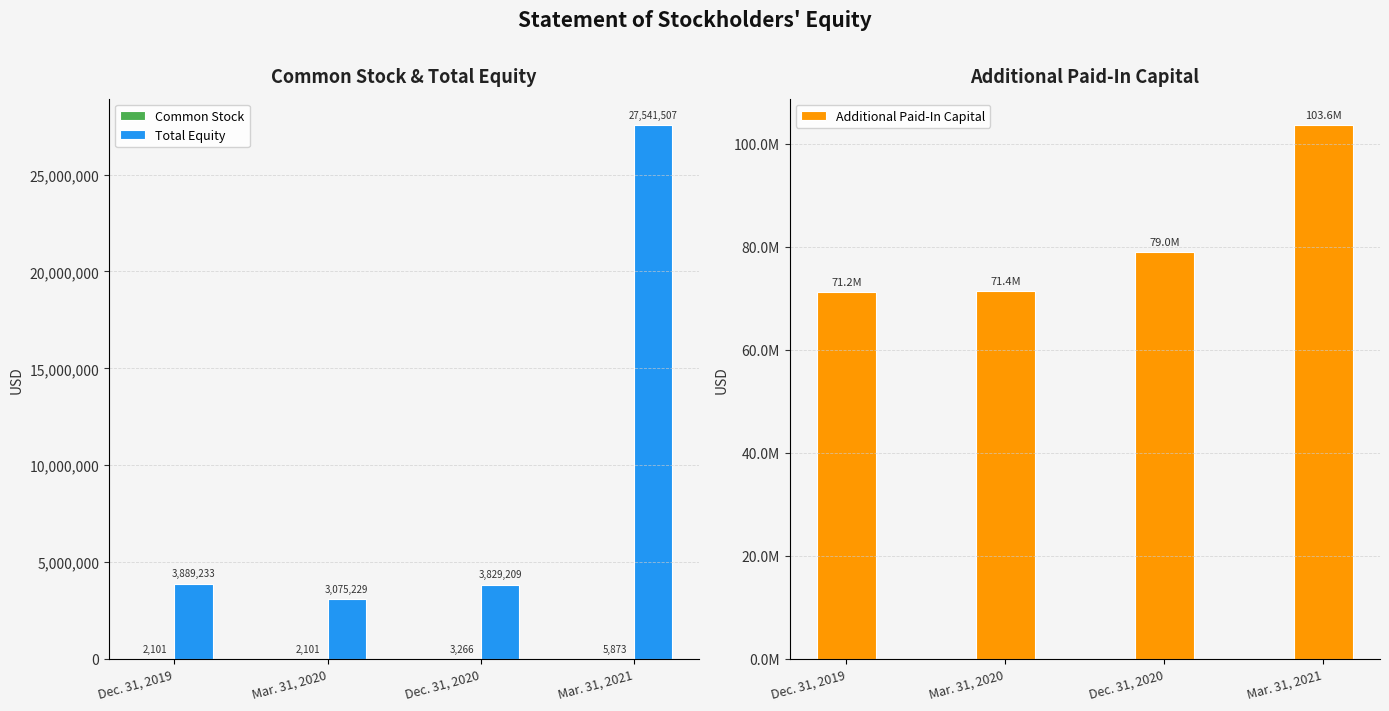

Reading right to left, list all the values displayed in this chart.

Common Stock: Mar. 31, 2021=5873	Dec. 31, 2020=3266	Mar. 31, 2020=2101	Dec. 31, 2019=2101
Total Equity: Mar. 31, 2021=27541507	Dec. 31, 2020=3829209	Mar. 31, 2020=3075229	Dec. 31, 2019=3889233
Additional Paid-In Capital: Mar. 31, 2021=103608805	Dec. 31, 2020=78974964	Mar. 31, 2020=71358753	Dec. 31, 2019=71242256